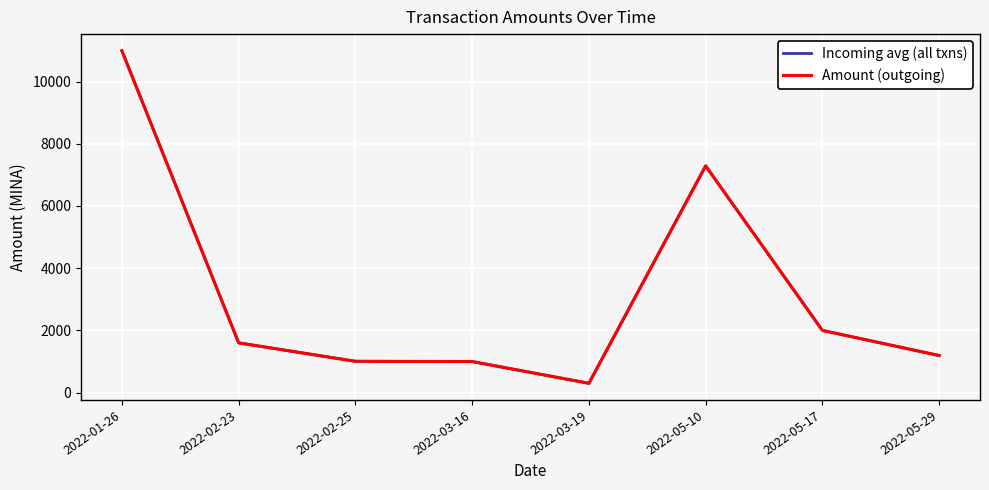

Reading right to left, what are all the values shown in this chart?

Incoming avg (all txns): 2022-05-29=1192.8	2022-05-17=1999.5	2022-05-10=7289.5	2022-03-19=299.5	2022-03-16=999.5	2022-02-25=1007.2	2022-02-23=1599.3	2022-01-26=10990.2
Amount (outgoing): 2022-05-29=1192.8	2022-05-17=1999.5	2022-05-10=7289.5	2022-03-19=299.5	2022-03-16=999.5	2022-02-25=1007.2	2022-02-23=1599.3	2022-01-26=10989.7